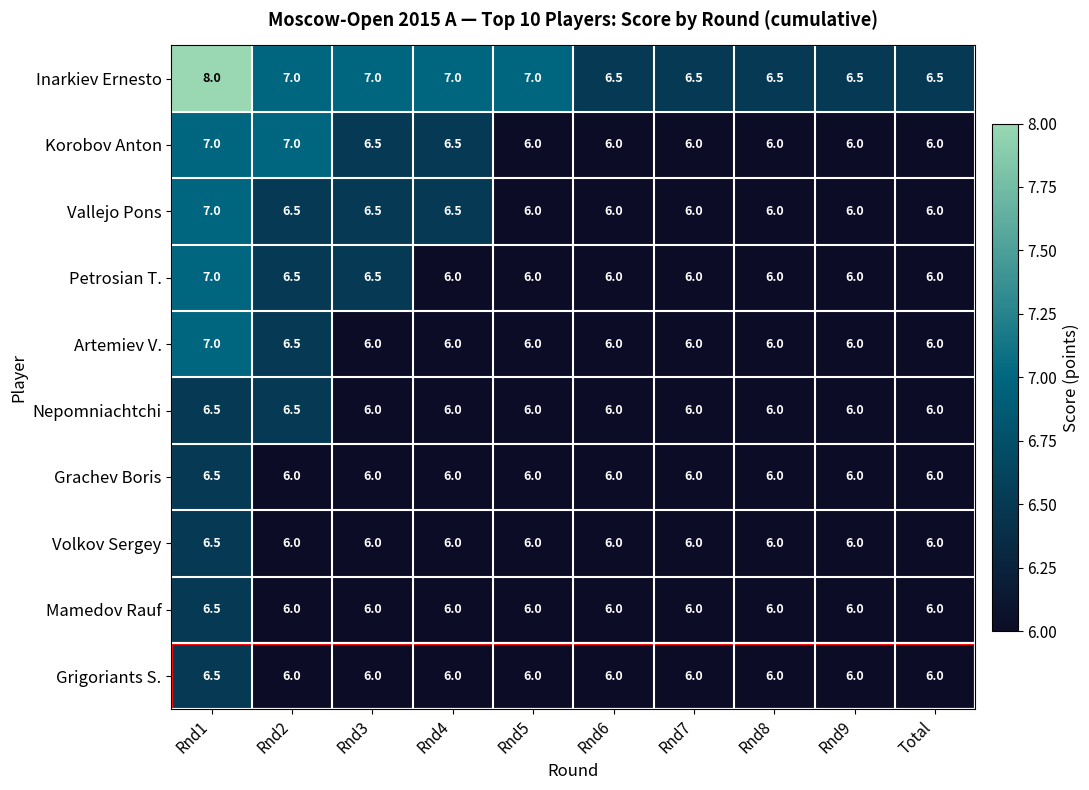

At which category does the chart reach its peak across all series?

Rnd1